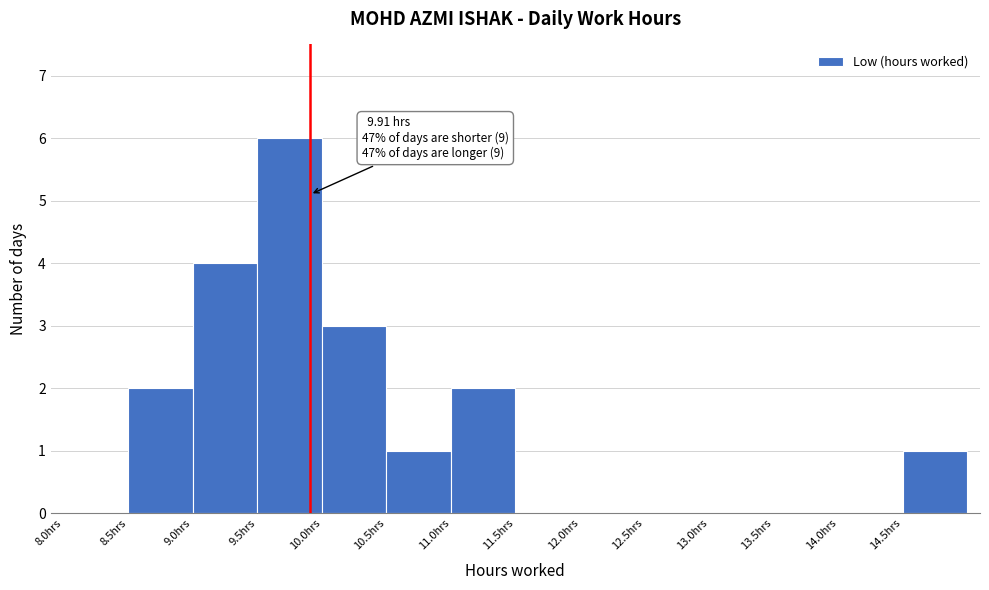

Which range on the x-axis has the tallest bar?

9.5 to 10.0